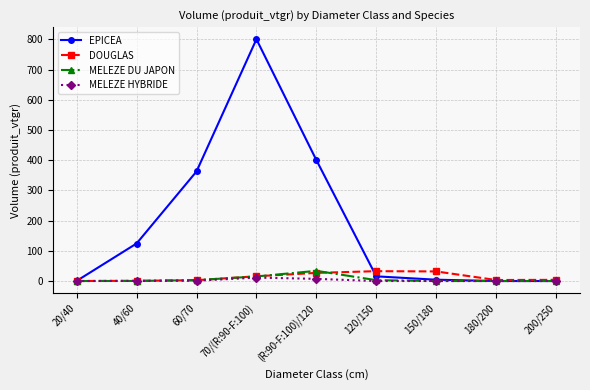

What is the sum of the EPICEA values at 40/60 and 120/150?

139.7